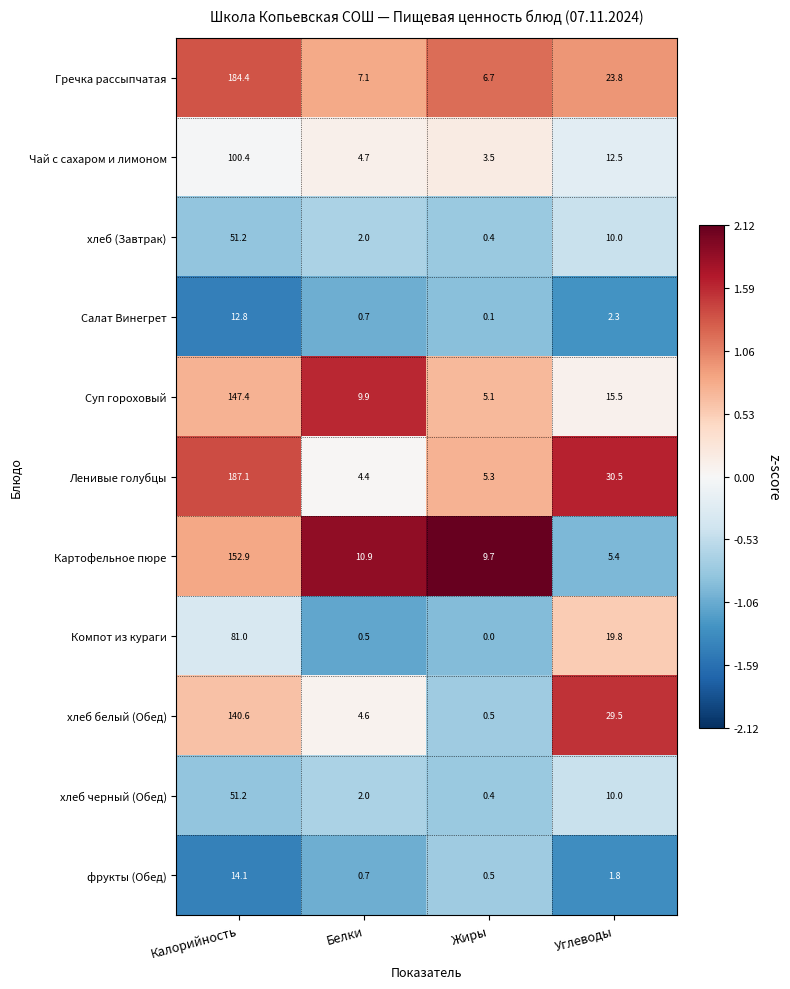

At which label is Картофельное пюре closest to 79?

Белки